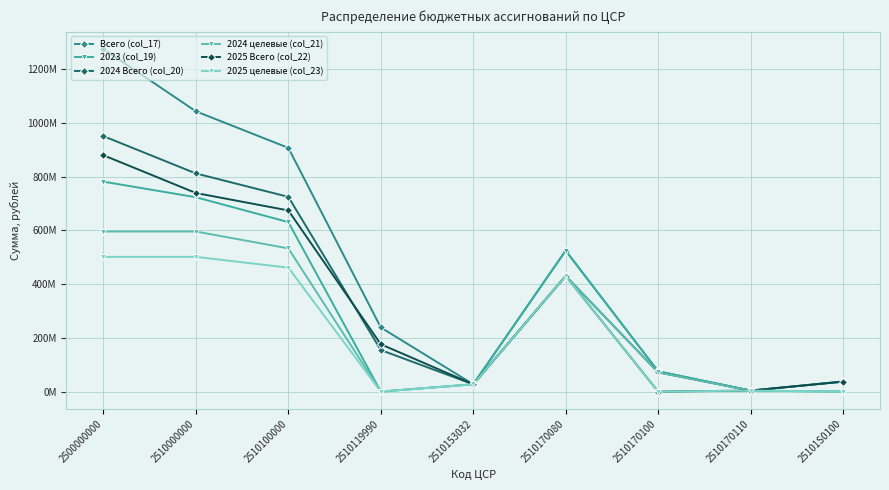

Does the chart display data point markers on the line(s)?

Yes